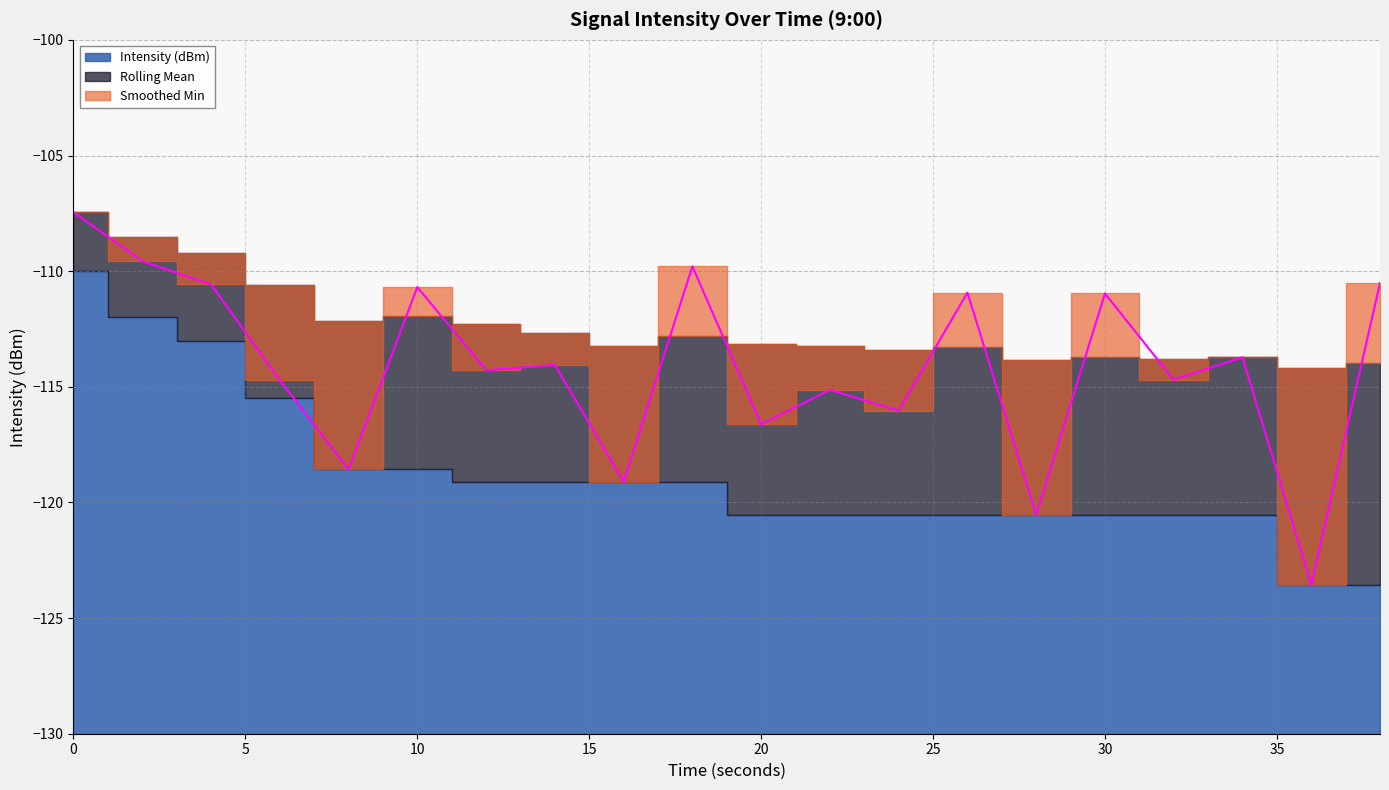

What is the value of the Rolling Mean point at the 19th from the left?

-114.2